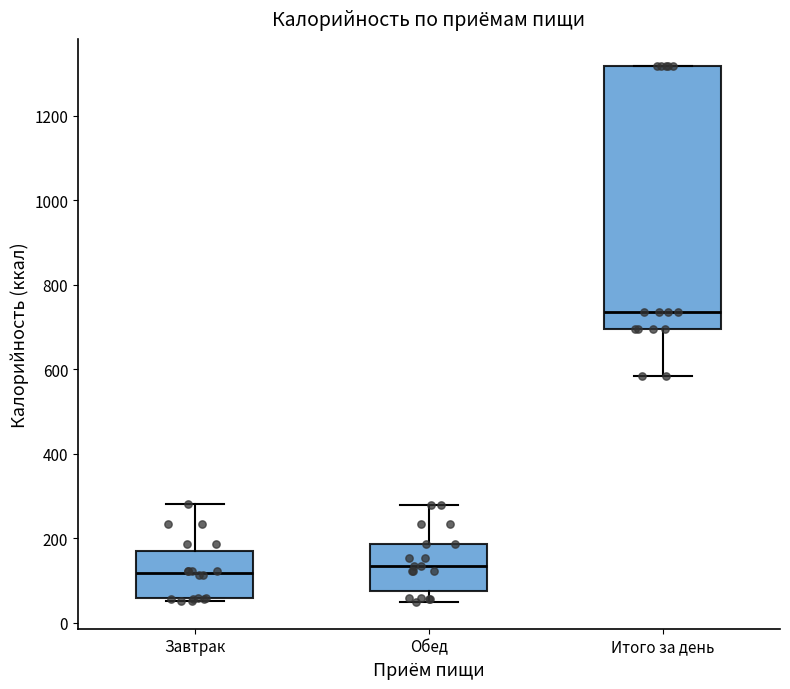

Which box is the tallest, from its lower edge to its upper edge?

Итого за день